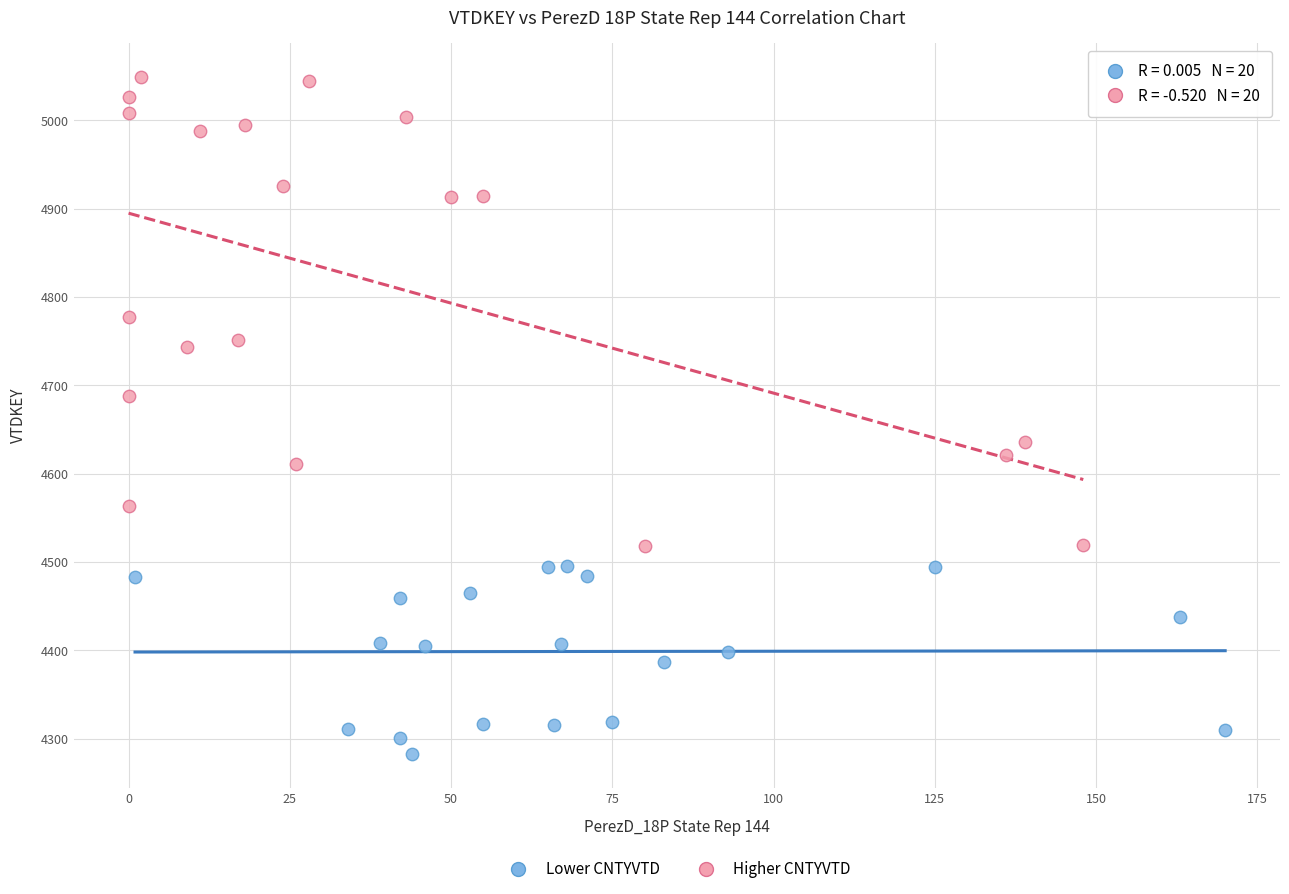

Which series contains the lowest Y value?

Lower CNTYVTD